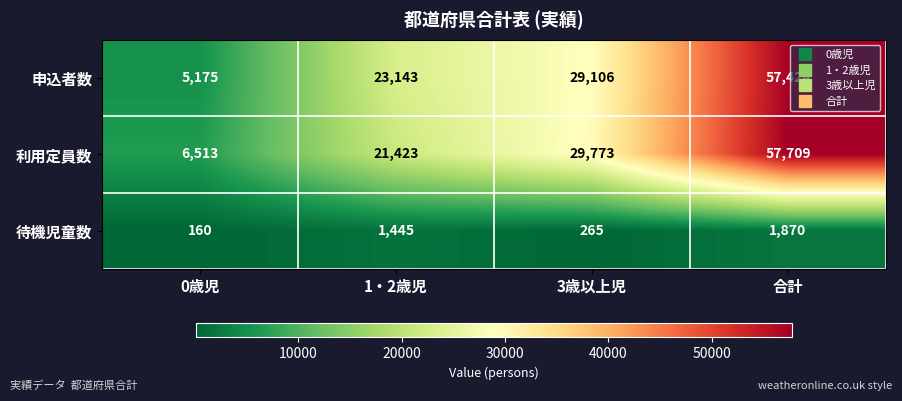

How many 申込者数 values are between 23143 and 57424?

3